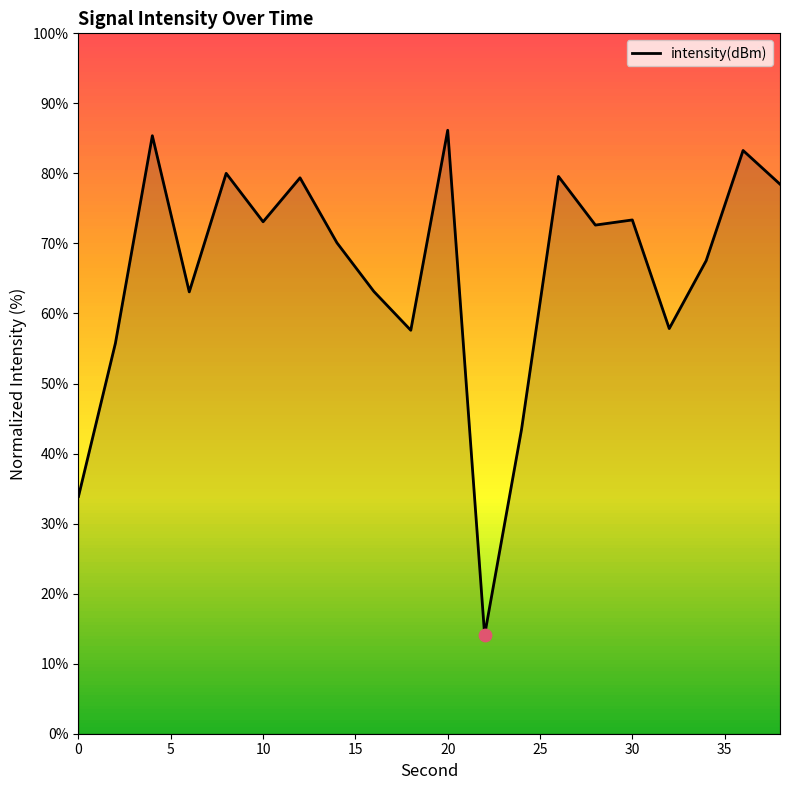

What is the difference between the maximum and minimum values?

72.1